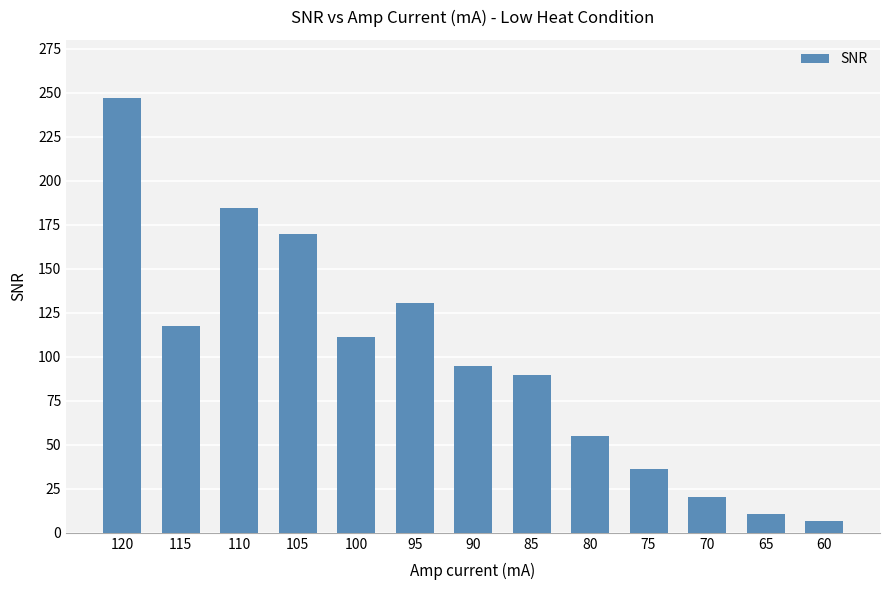

What is the difference between the values at 105 and 95?

39.3